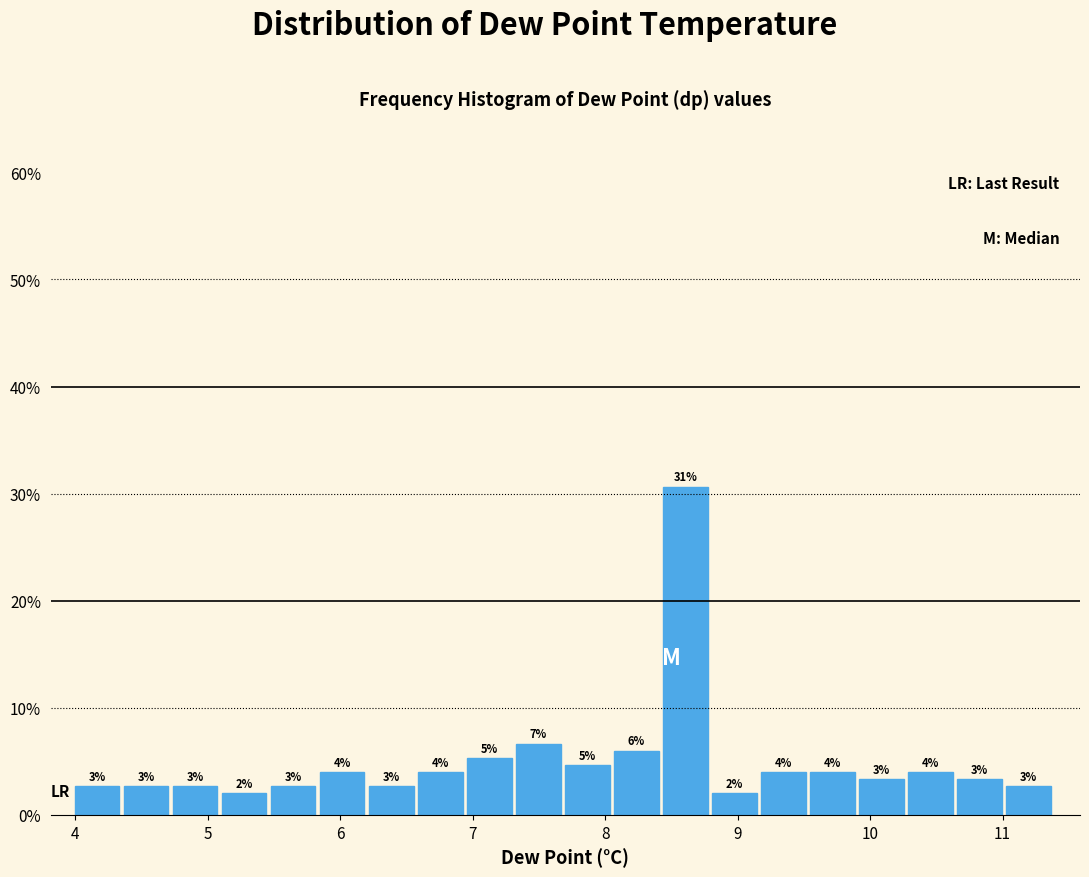

Around what value on the x-axis is the tallest bar? Give the approximate position of its centre, as read against the axis.

8.6